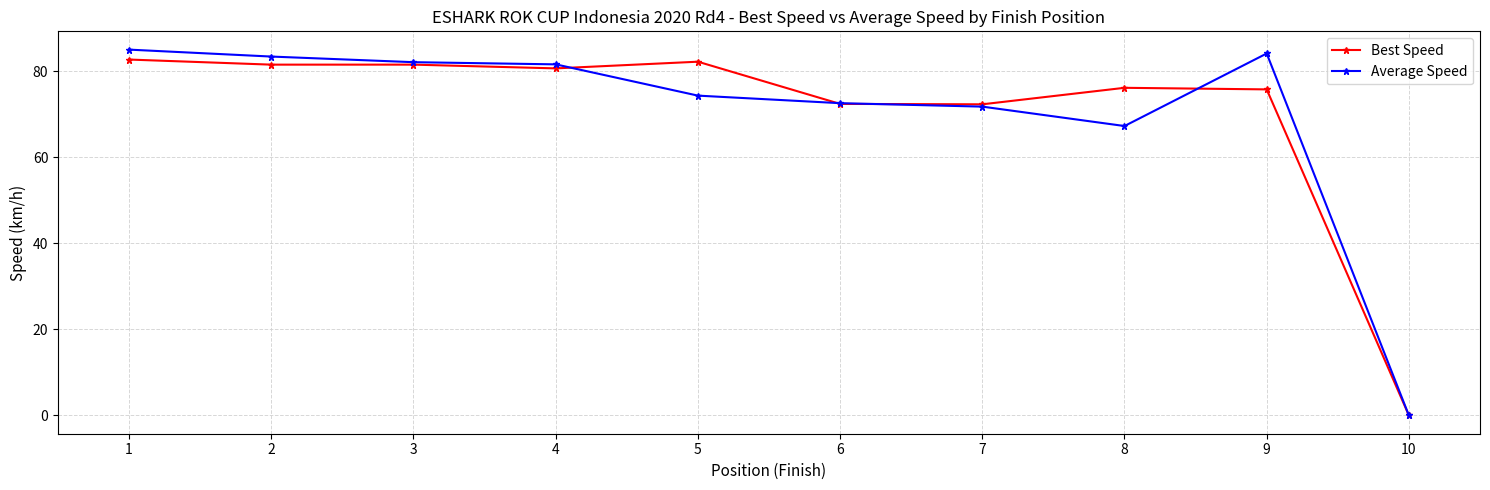

What is the difference between the maximum and minimum values in the Best Speed series?

82.7